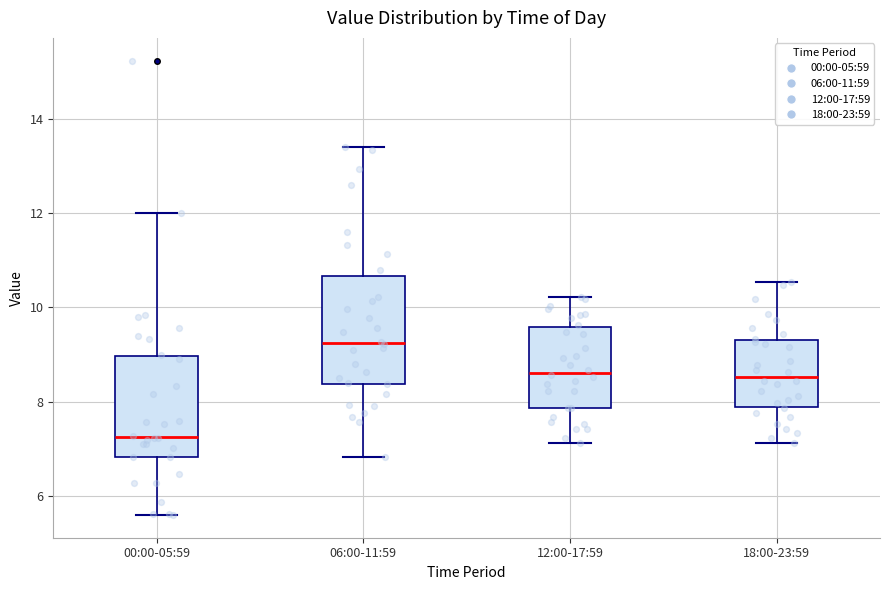

Where is the lower edge of the box for 18:00-23:59 on the y-axis? The values are not printed on the chart, so give them approximately, as read against the axis.

7.8